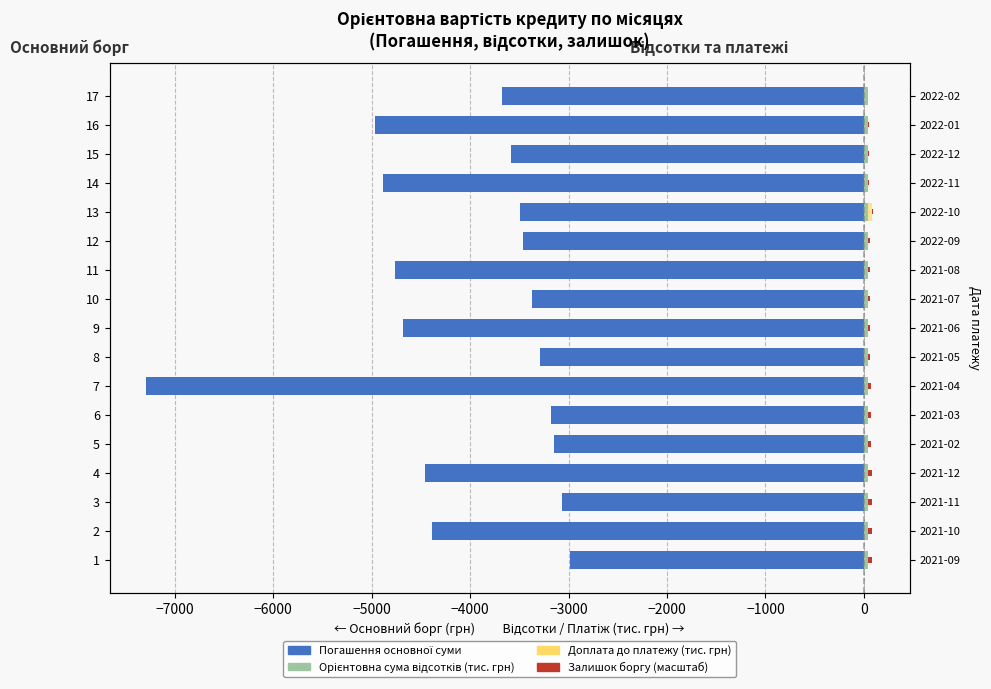

What is the sum of all Погашення основної суми values?

-68686.1